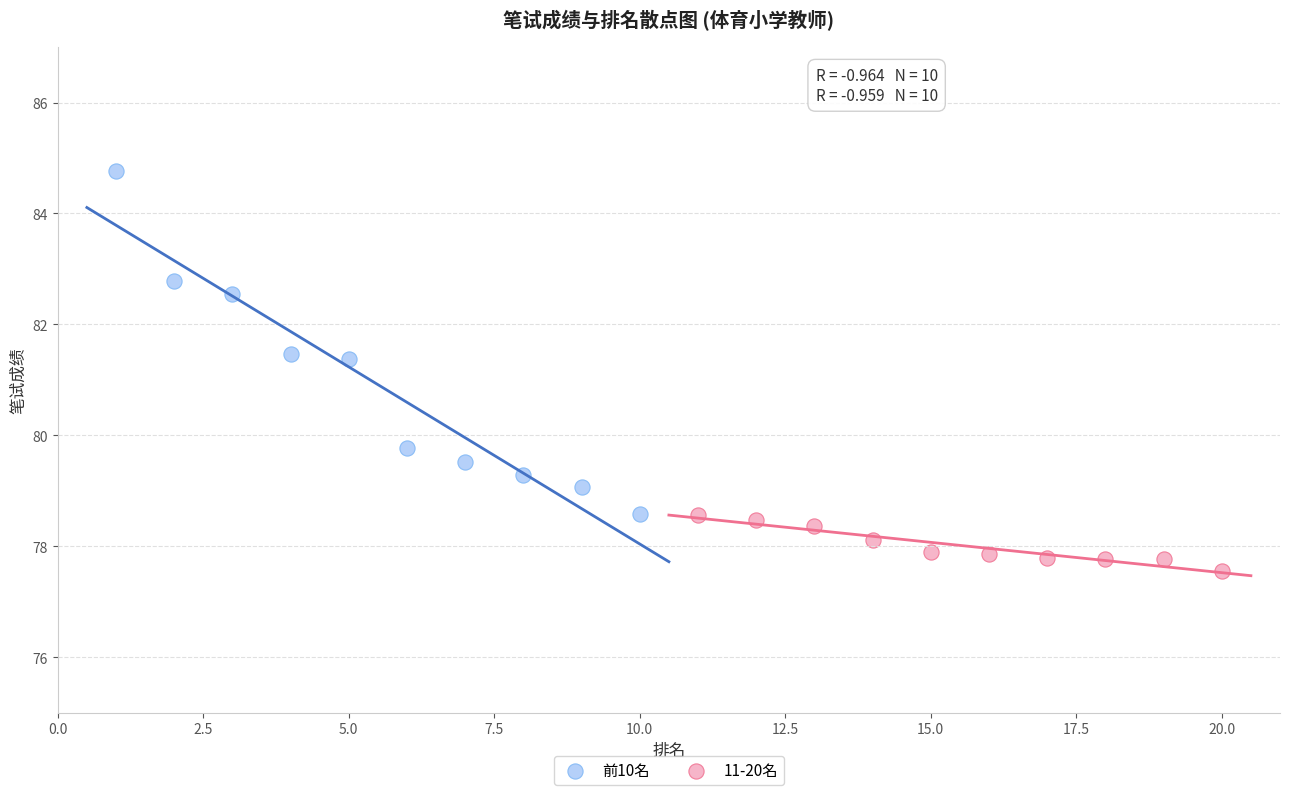

Which series reaches the minimum Y coordinate?

11-20名